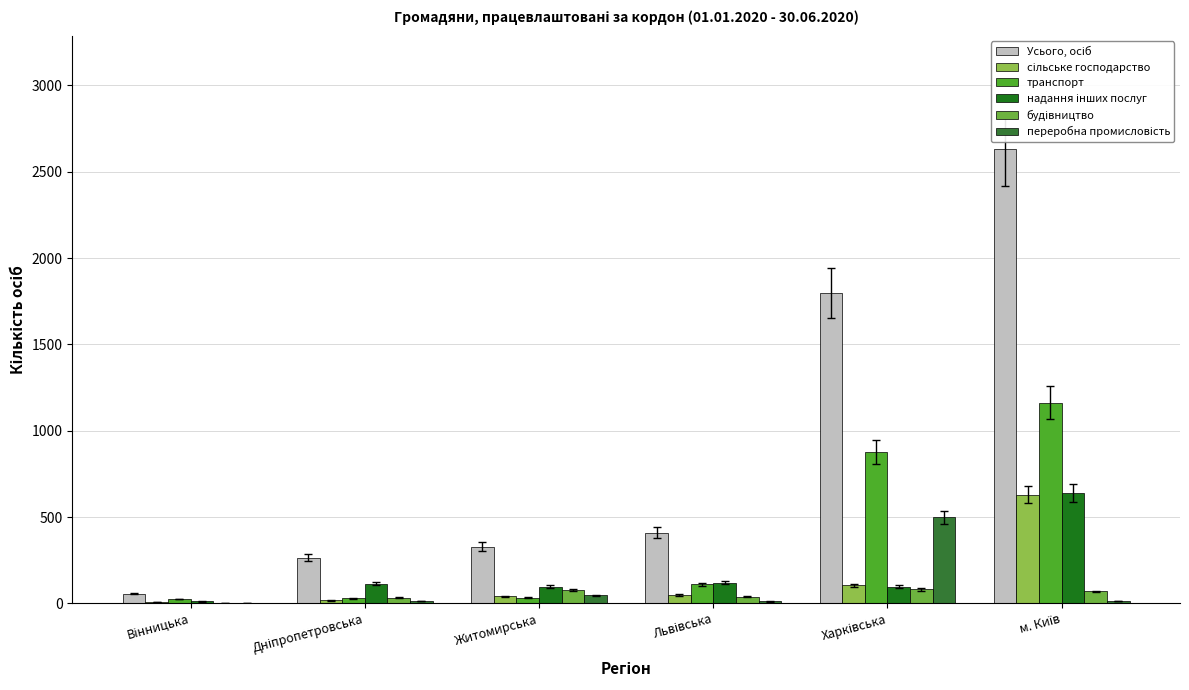

At how many categories does at least one series exceed 561?

2